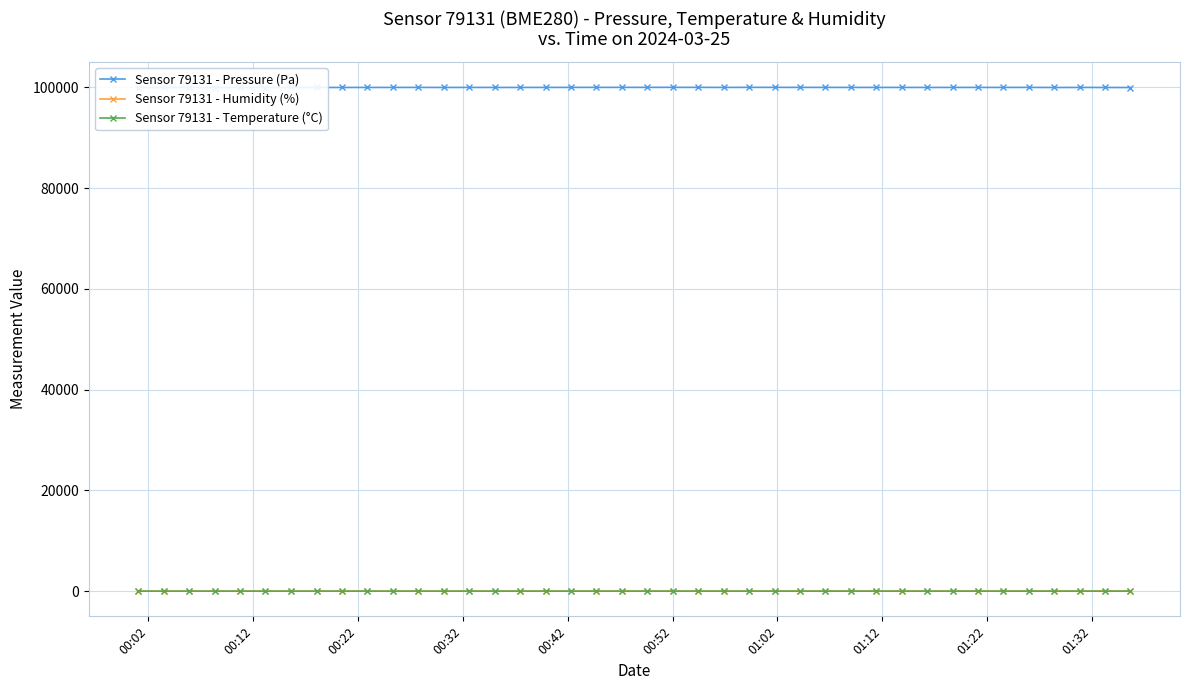

Is this an area chart (filled region under the line)?

No